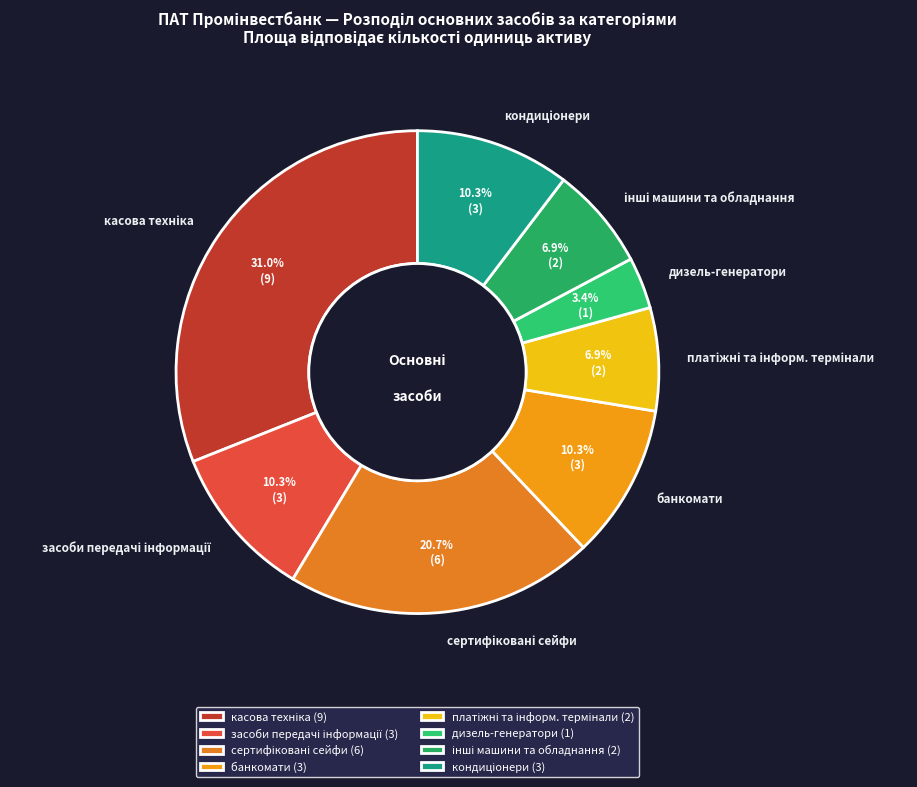

Does any single category account for the majority?

No